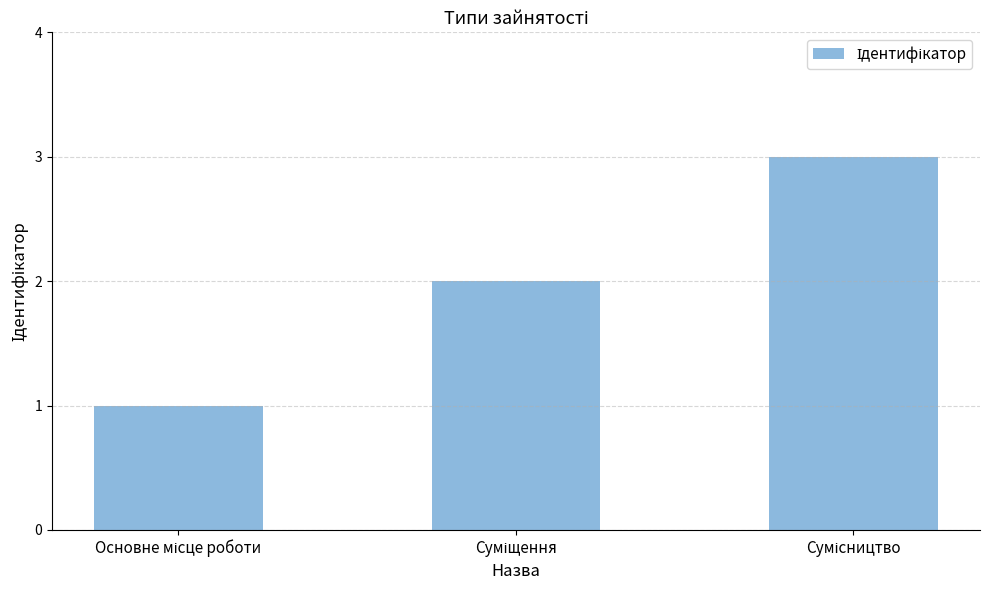

What is the sum of all values?

6